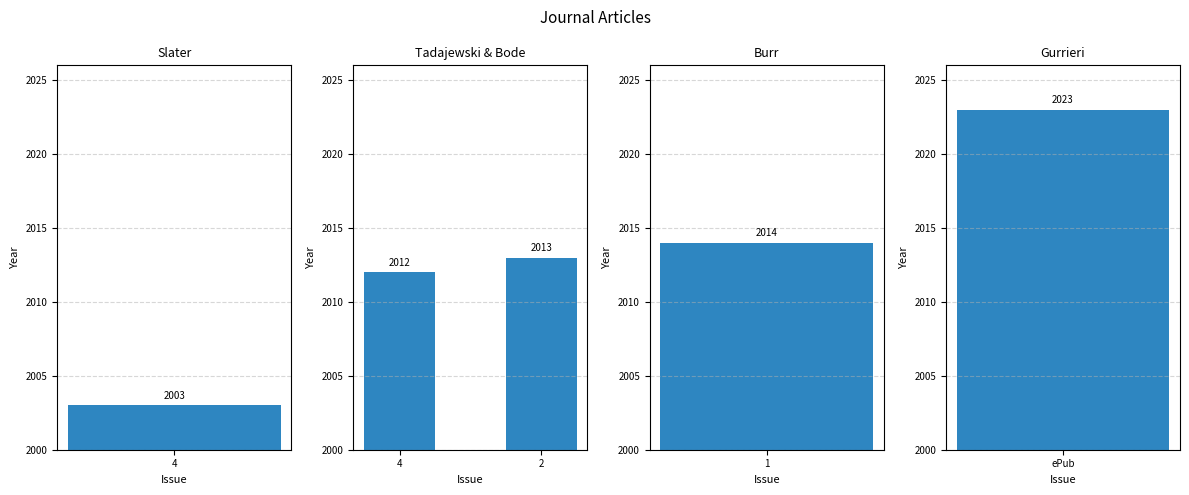

True or false: the data shows 1093 at 4.

False